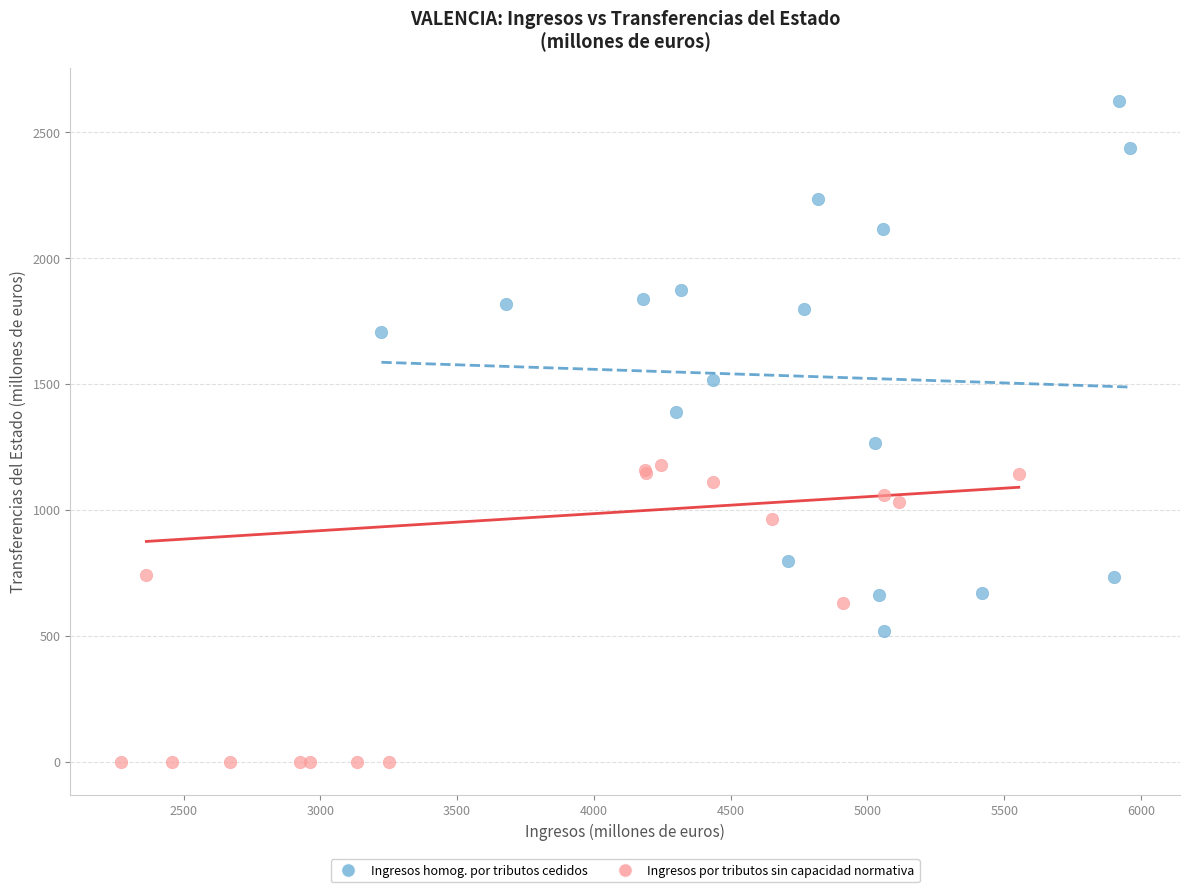

Which series reaches the maximum Y coordinate?

Ingresos homog. por tributos cedidos